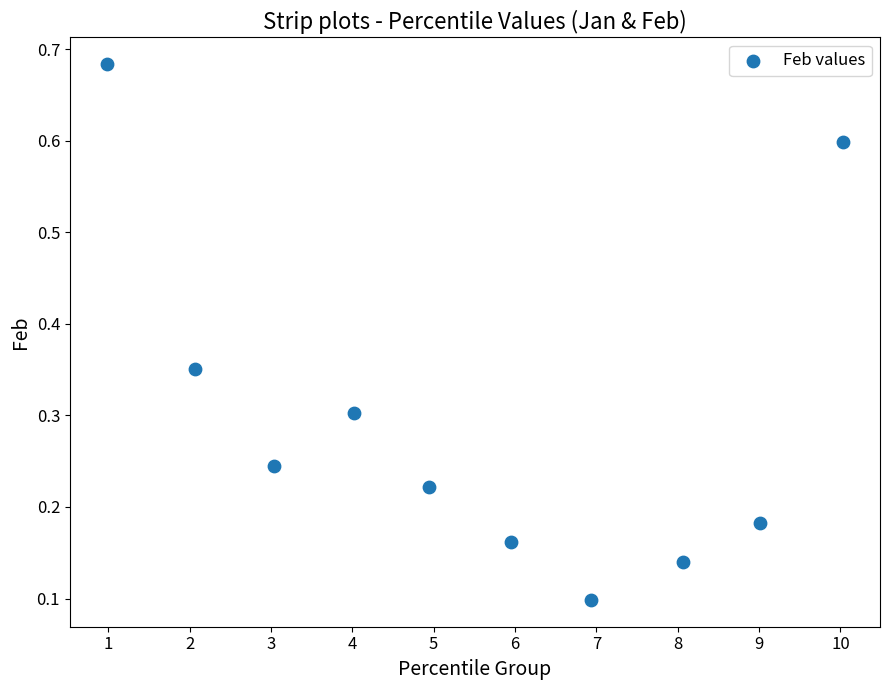

What is the average Y value?

0.3